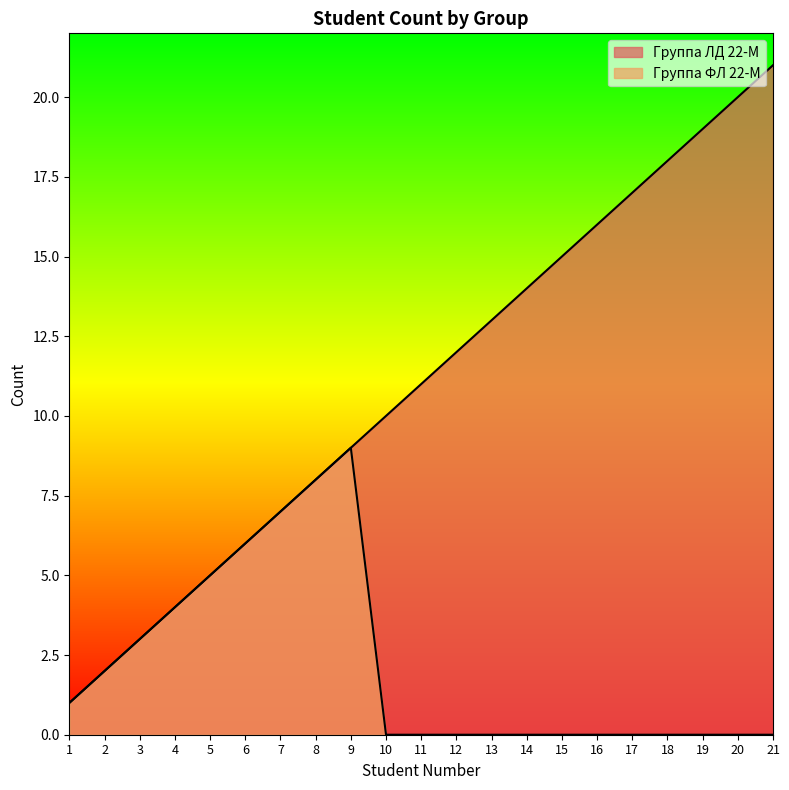

Which series has the largest total across all categories?

Группа ЛД 22-М